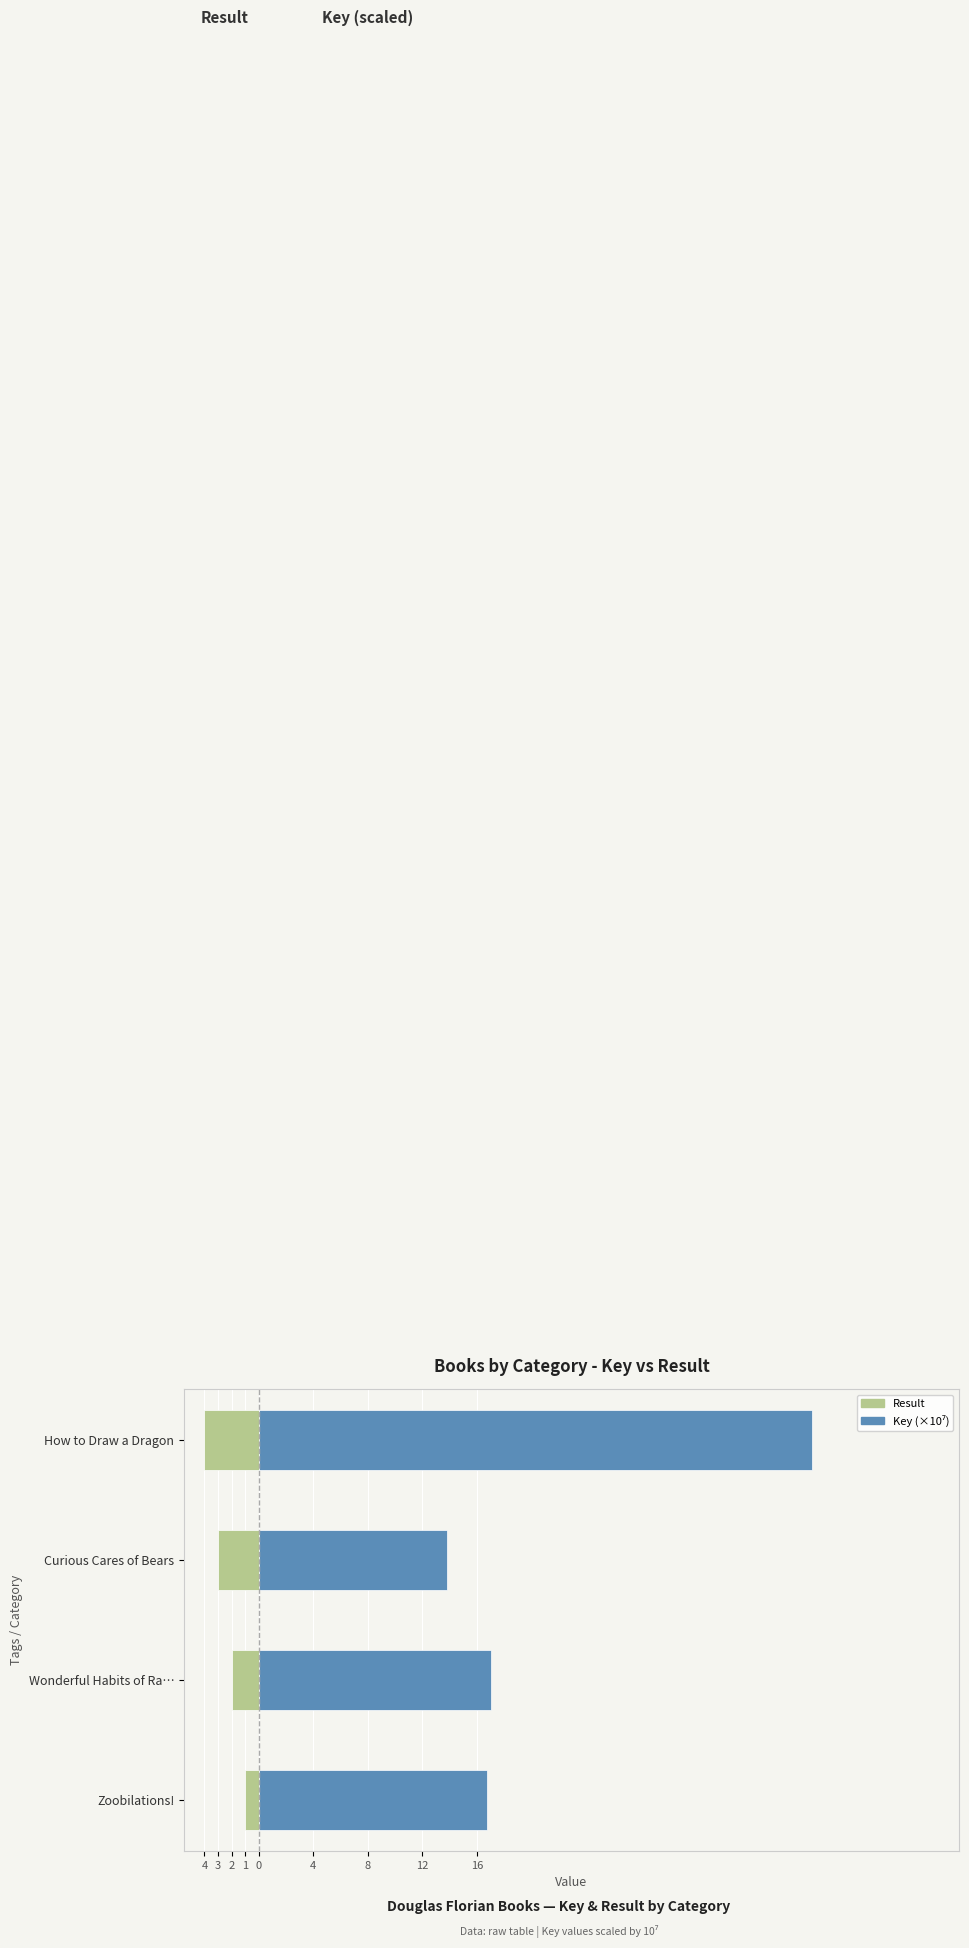

What is the maximum value for Key (×10⁷)?

40.6